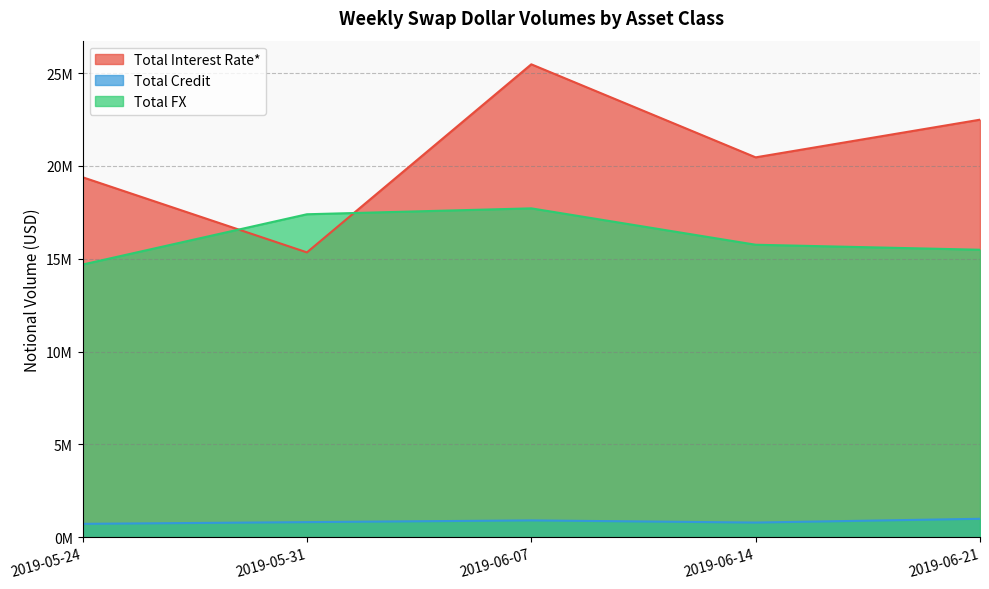

Which series has the widest spread of values?

Total Interest Rate*